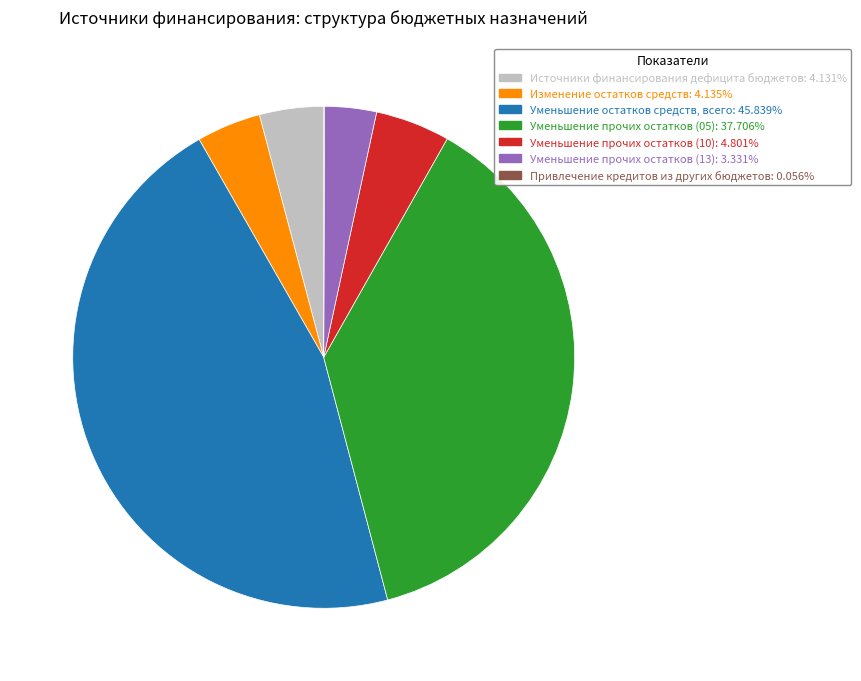

Does any single category account for the majority?

No